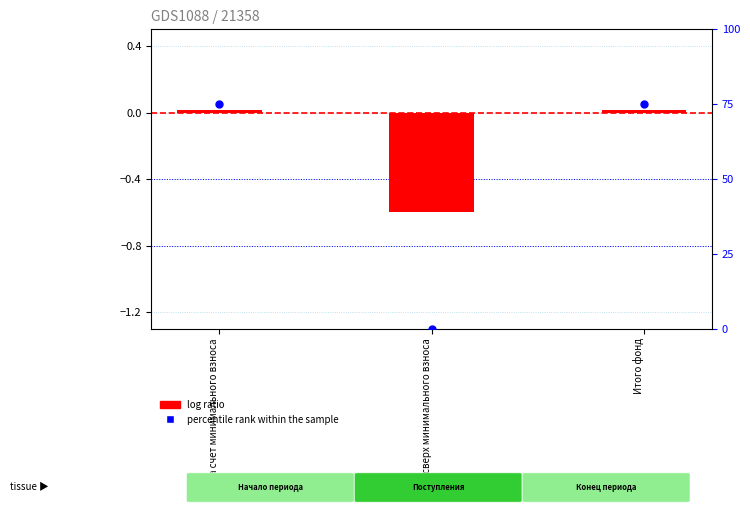

At how many categories does at least one series exceed 23?

2